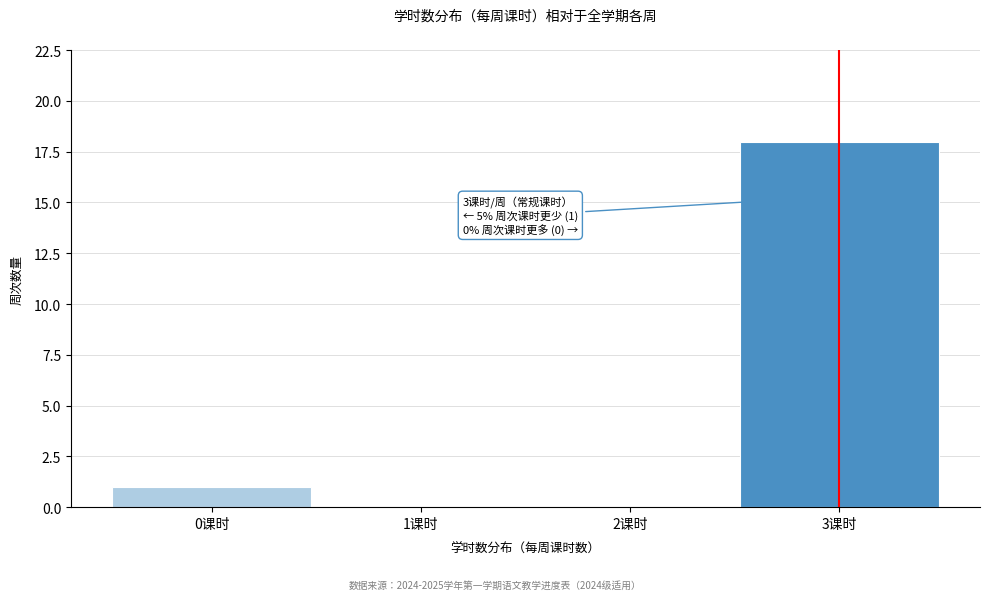

Over which range of the x-axis is the bar tallest?

2.5 to 3.5